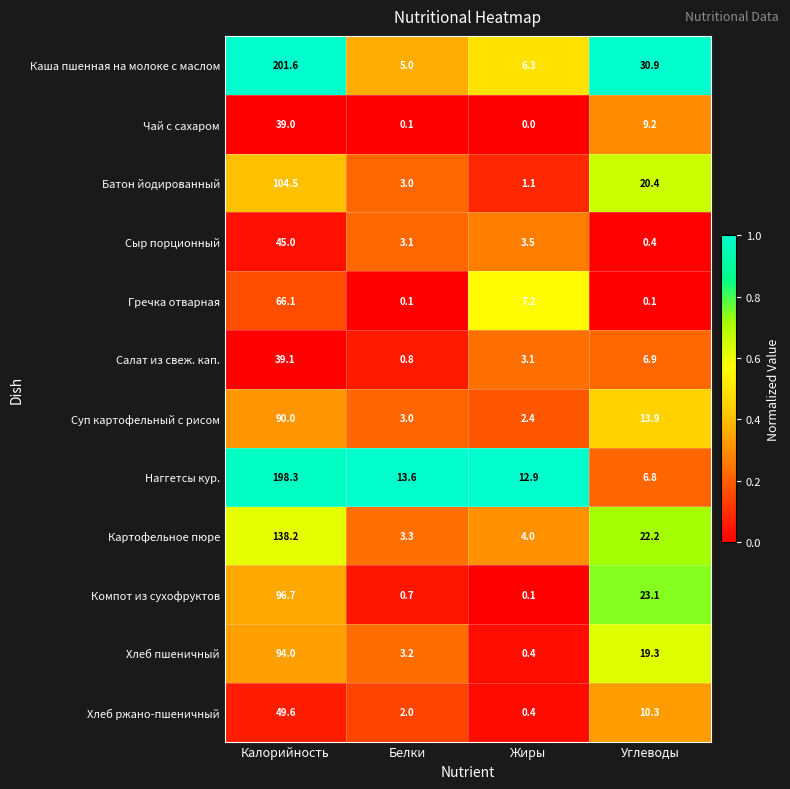

What is the greatest value displayed?

201.6